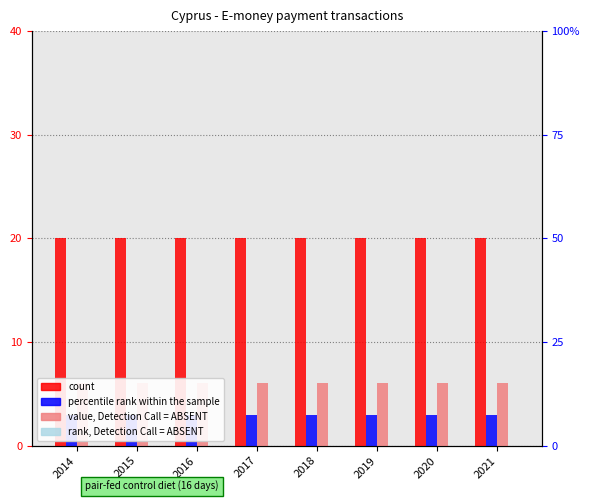

What is the greatest value displayed?

20